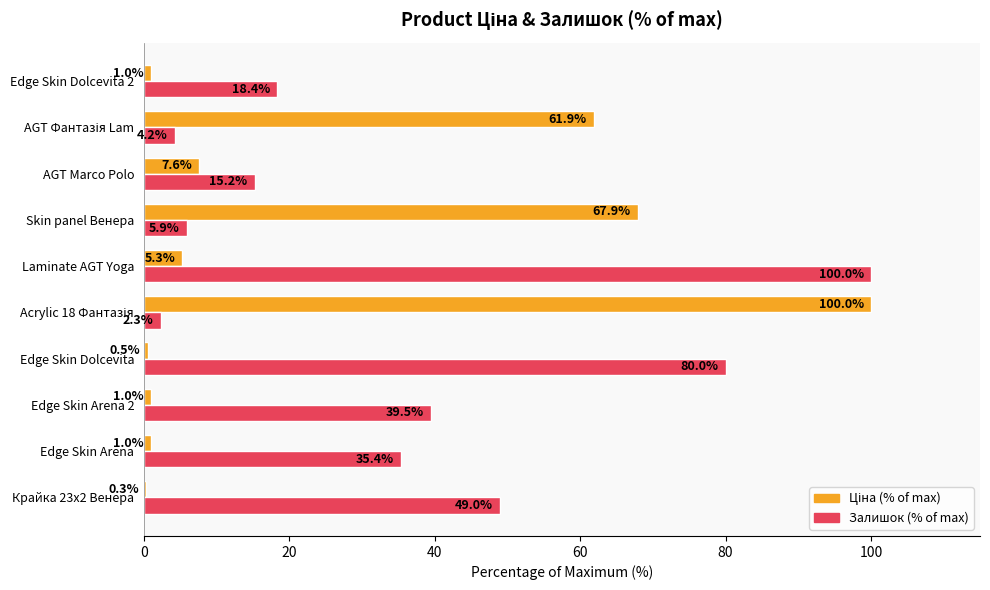

What is the total value across all series at Edge Skin Arena?

36.4